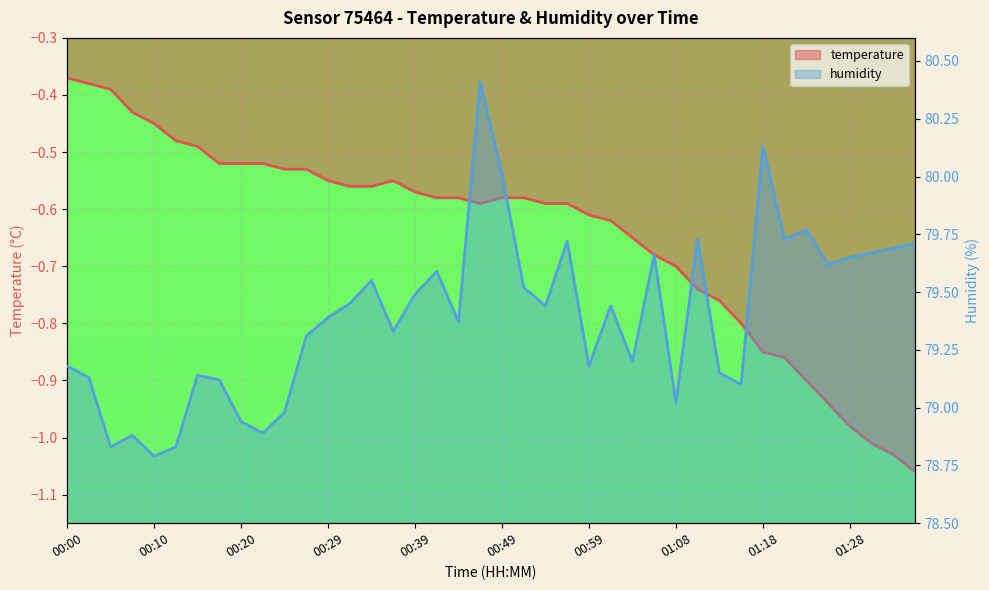

How many interior local valleys does the temperature series have?

1